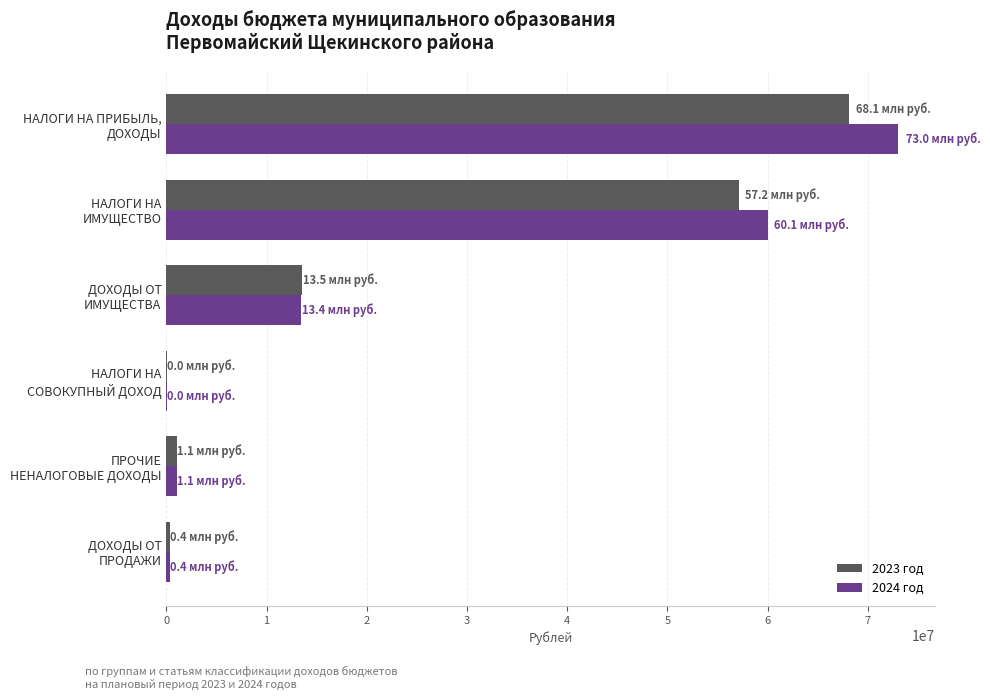

What is the sum of all 2023 год values?

140252316.4